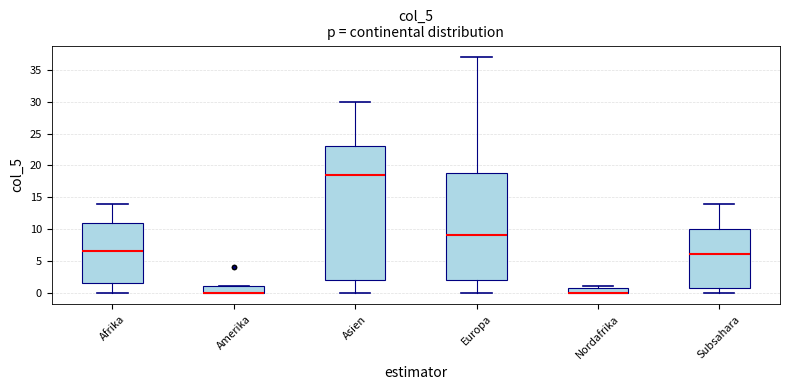

Where is the lower edge of the box for Subsahara on the y-axis? The values are not printed on the chart, so give them approximately, as read against the axis.

1.0